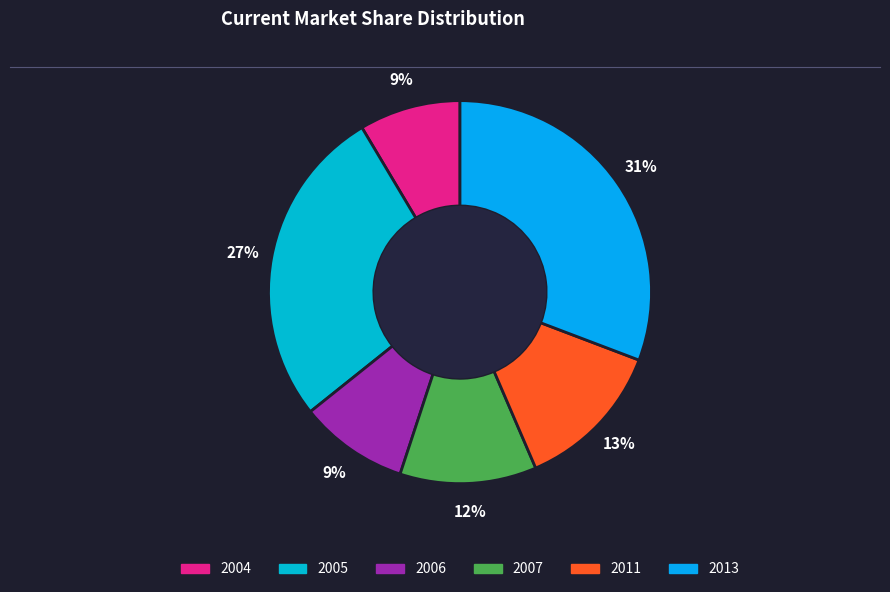

How many segments does this pie chart have?

6